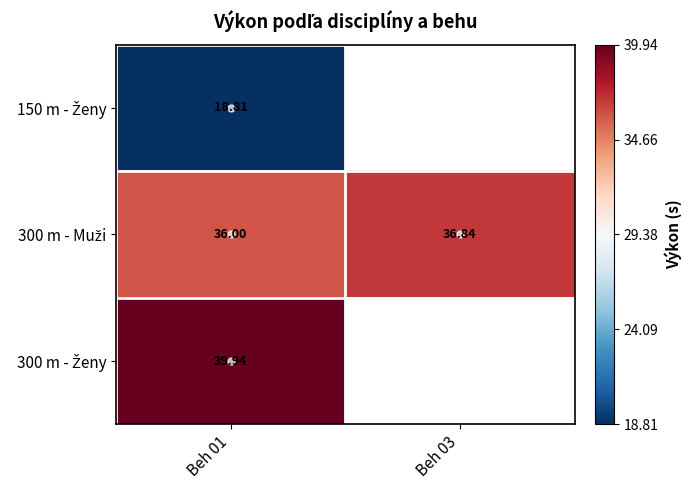

At which label is 300 m - Muži closest to 36?

Beh 01